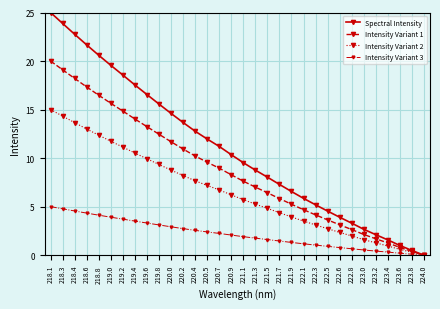

What is the label of the 14th point from the left?

220.5